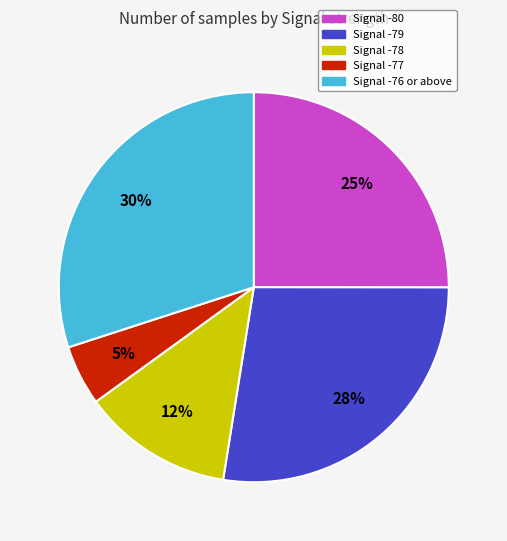

Is there a majority slice in this chart?

No